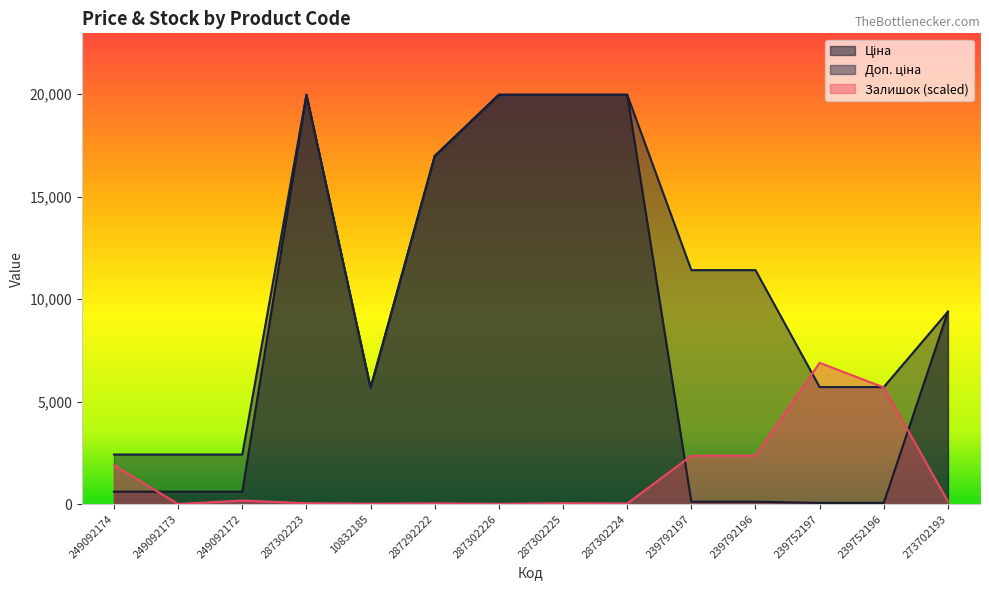

Reading right to left, transcribe all the data shown in this chart.

Ціна: 9384.0	57.0	57.0	114.1	114.1	19964.2	19964.2	19964.2	16976.3	5673.8	19964.2	603.7	603.7	603.7
Доп. ціна: 9384.0	5705.0	5705.0	11410.0	11410.0	19964.2	19964.2	19964.2	16976.3	5673.8	19964.2	2414.8	2414.8	2414.8
Залишок: 130.4	5689.4	6887.6	2363.8	2355.7	24.5	40.8	8.2	32.6	16.3	40.8	171.2	0.0	1899.2